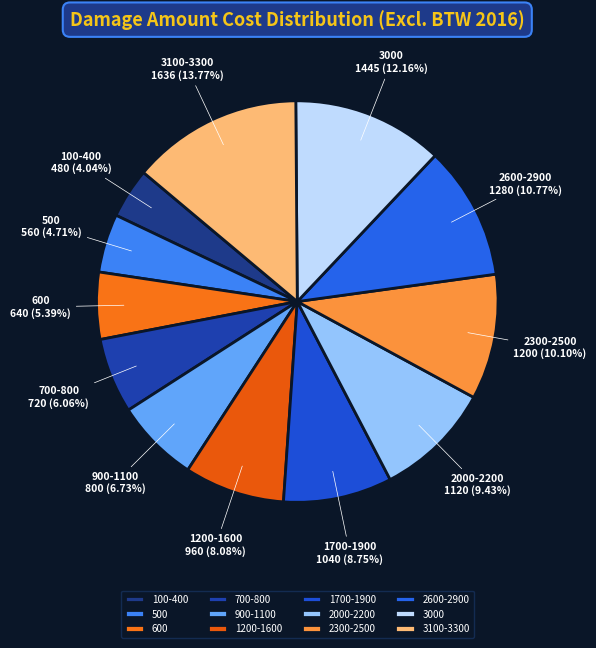

Is the sum of 700-800 and 600 greater than half?

No